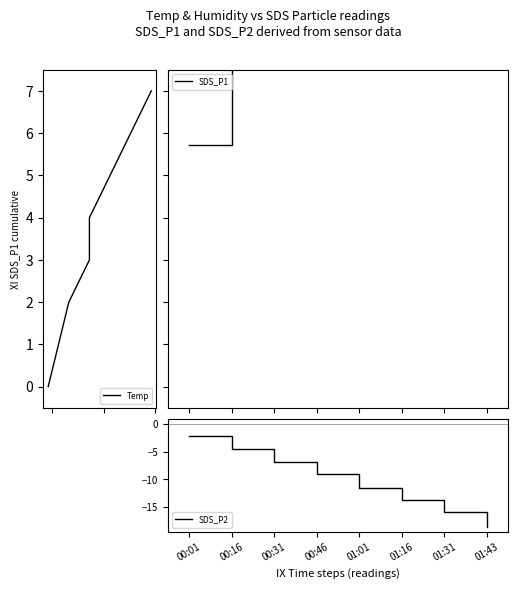

What is the sum of the Temp values at 00:46 and 00:31?

5.0